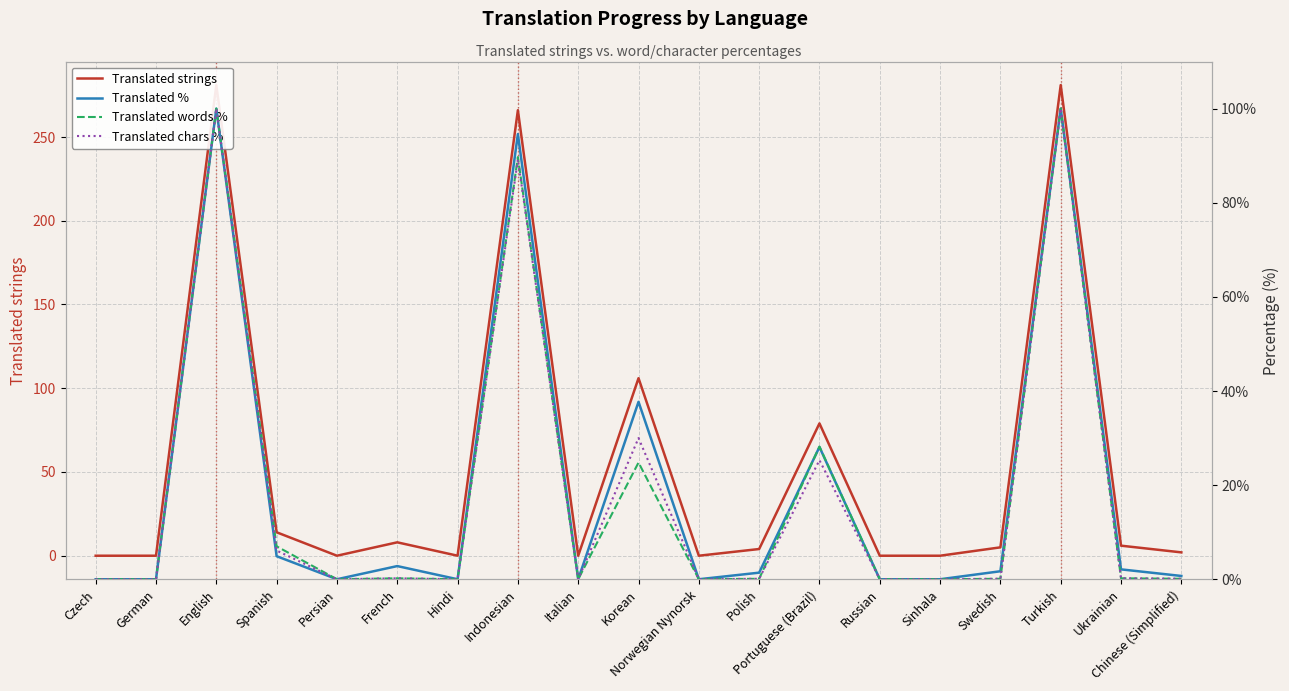

What are all the series names shown in the legend?

Translated strings, Translated %, Translated words %, Translated chars %